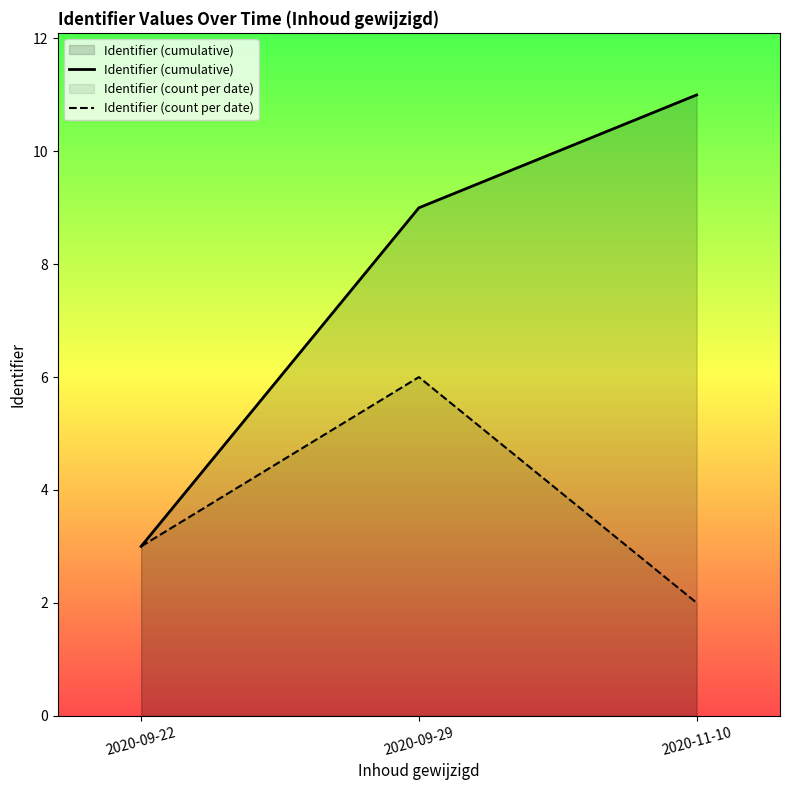

What is the difference between the Identifier (count per date) values at 2020-09-29 and 2020-09-22?

3